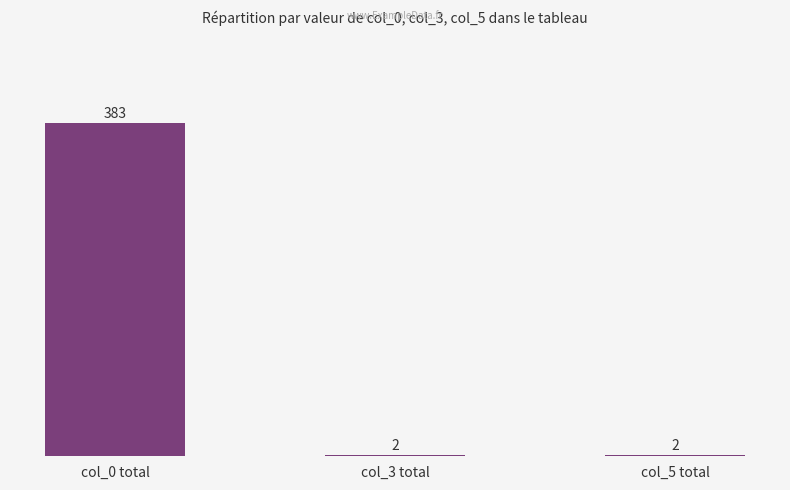

Approximately how many times larger is the value at col_3 total compared to col_5 total?

1.0